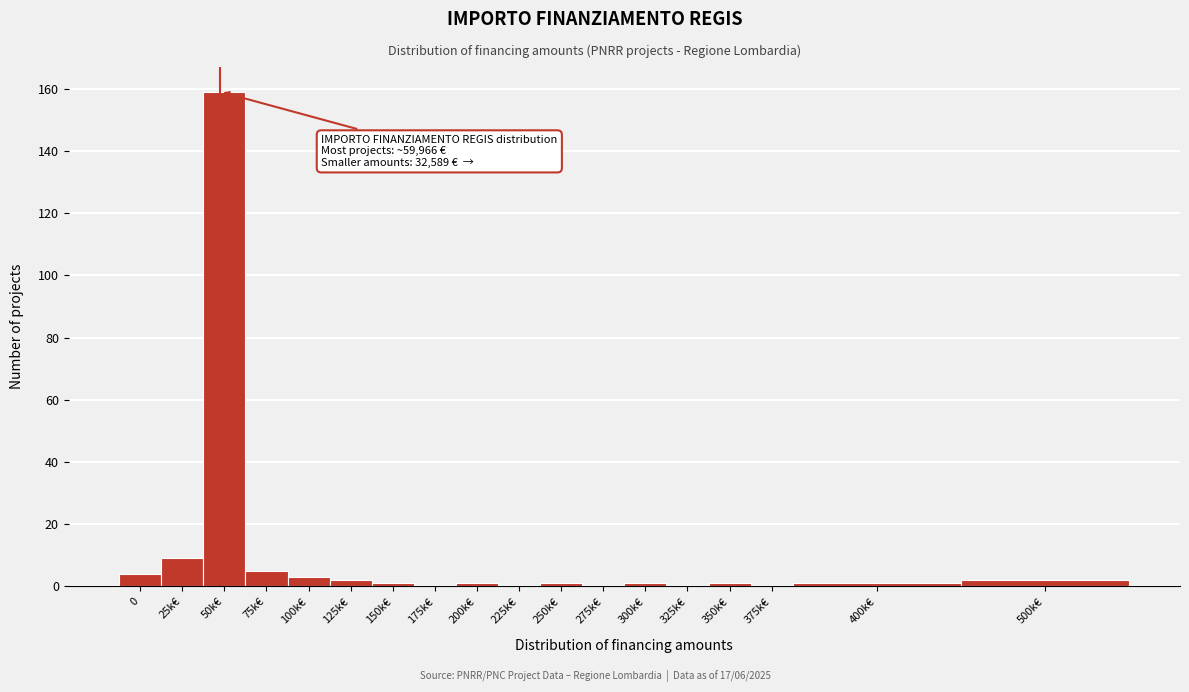

Reading left to right, transcribe all the data shown in this chart.

0=4	25k€=9	50k€=159	75k€=5	100k€=3	125k€=2	150k€=1	175k€=0	200k€=1	225k€=0	250k€=1	275k€=0	300k€=1	325k€=0	350k€=1	375k€=0	400k€=1	500k€=2